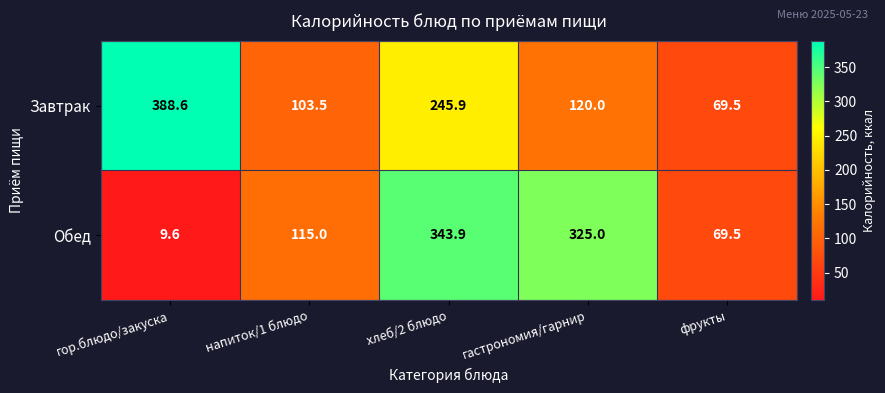

What is the difference between the second highest and second lowest values in the Обед series?

255.5